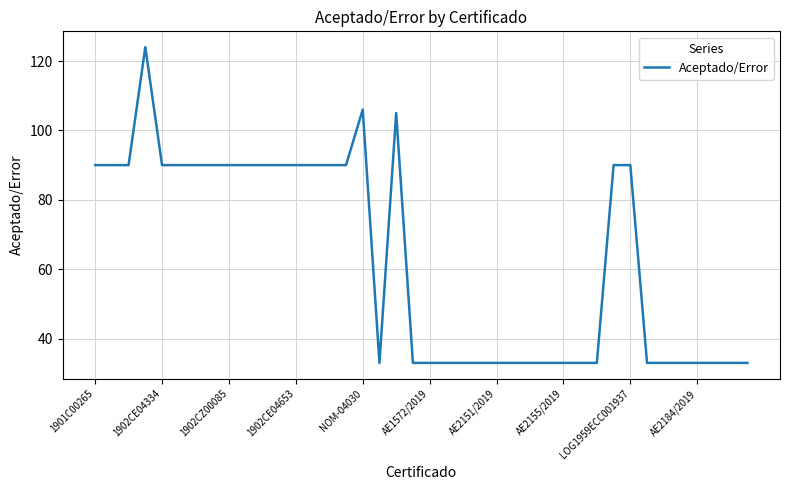

What is the difference between the maximum and minimum values?

91